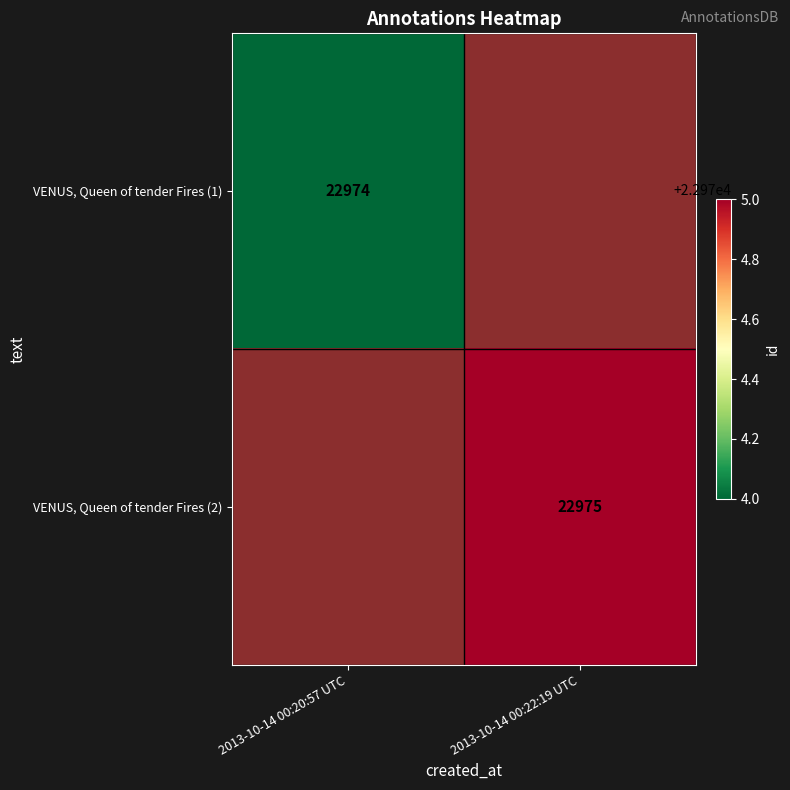

The value of VENUS, Queen of tender Fires (1) at 2013-10-14 00:20:57 UTC is 5593. True or false?

False